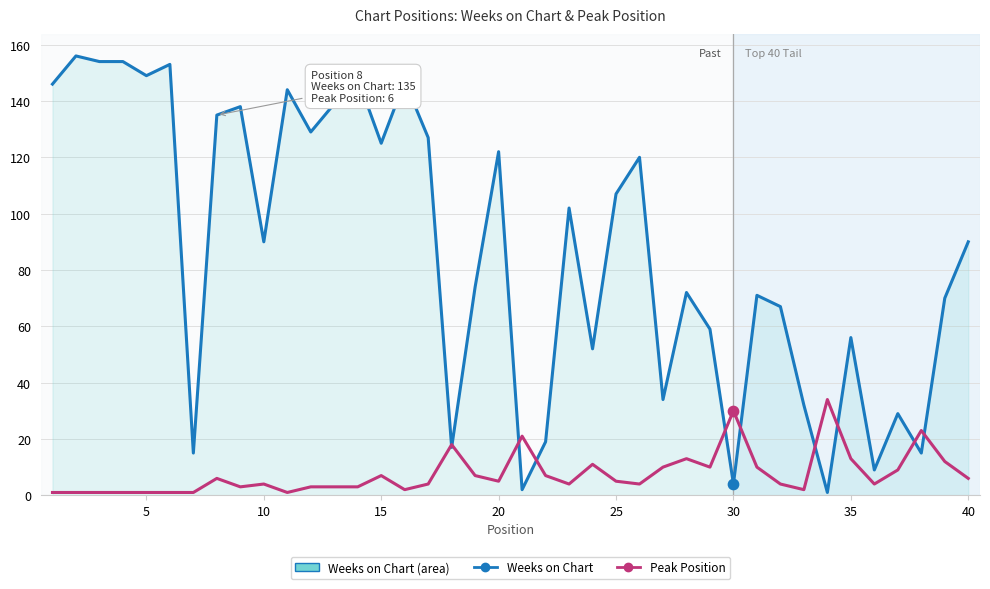

Which series contains the highest Y value?

Weeks on Chart